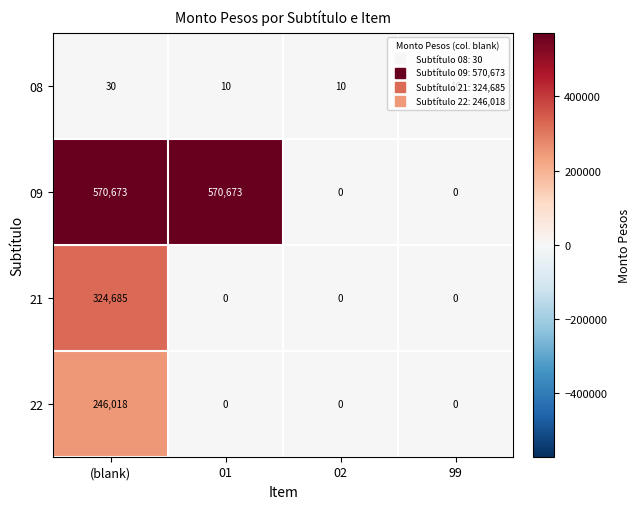

Is it true that 08 equals 7 at 99?

False